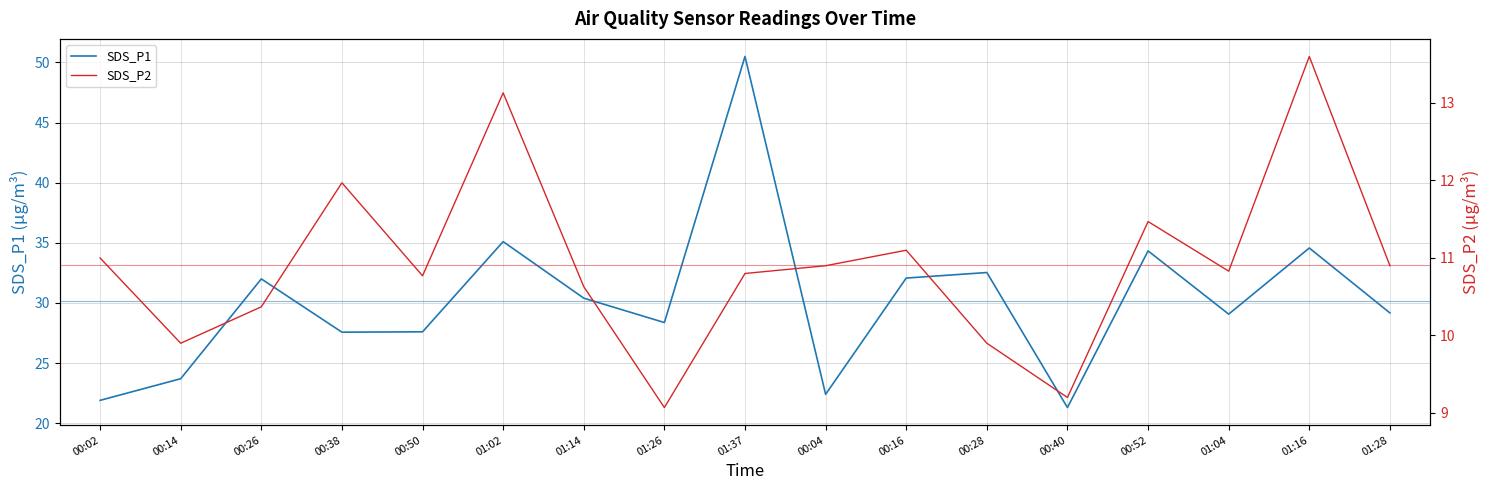

What is the smallest value displayed?

9.1